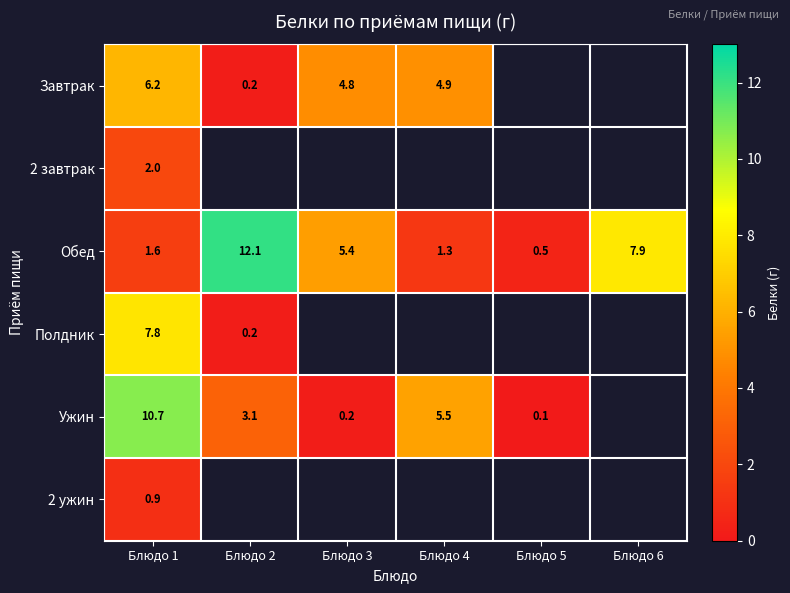

What is the total value across all series at Блюдо 1?

29.2